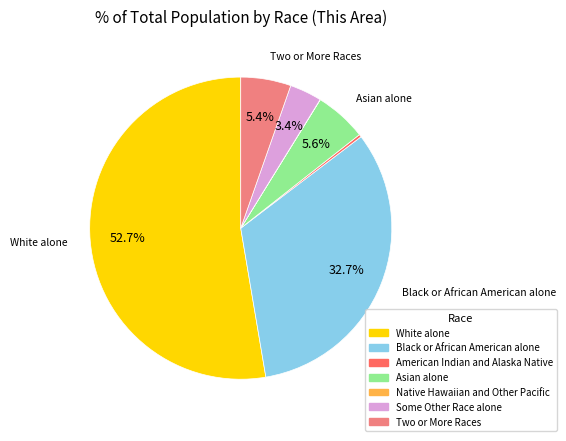

What is the ratio of the value at White alone to the value at American Indian and Alaska Native?

188.0